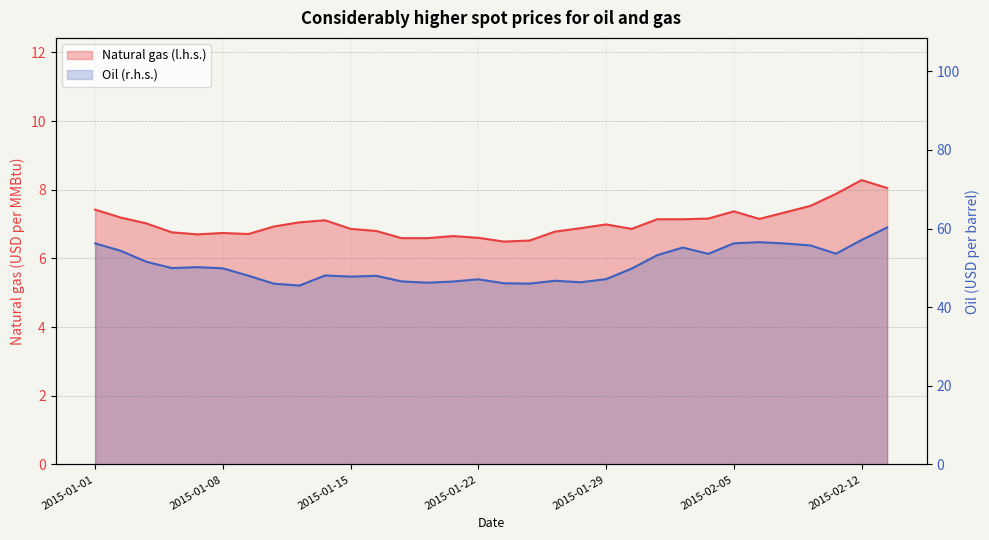

The Oil (r.h.s.) series shows 60.3 at 31. True or false?

True